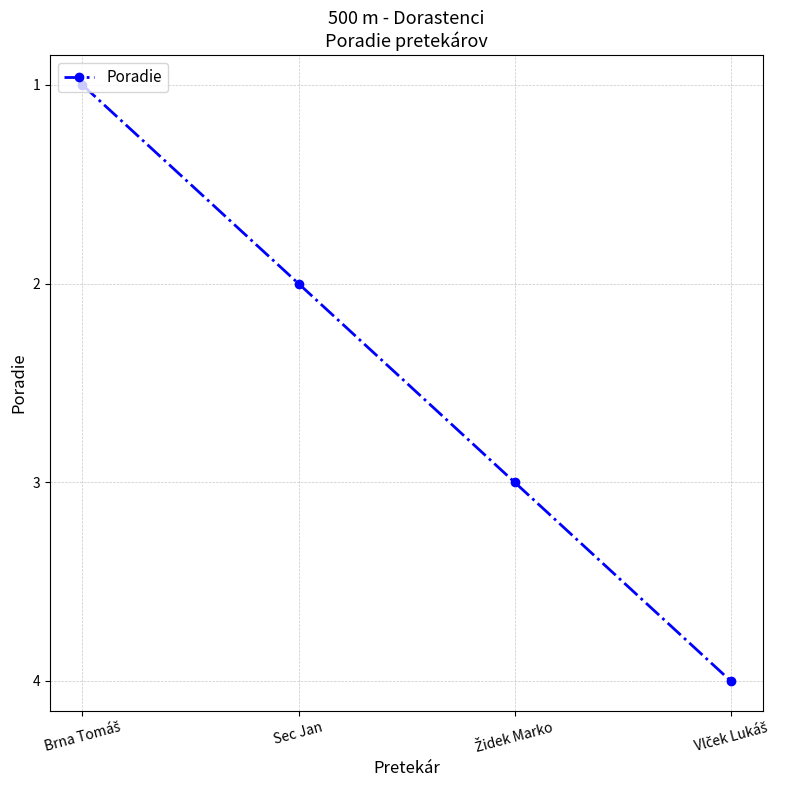

What is the greatest value displayed?

4